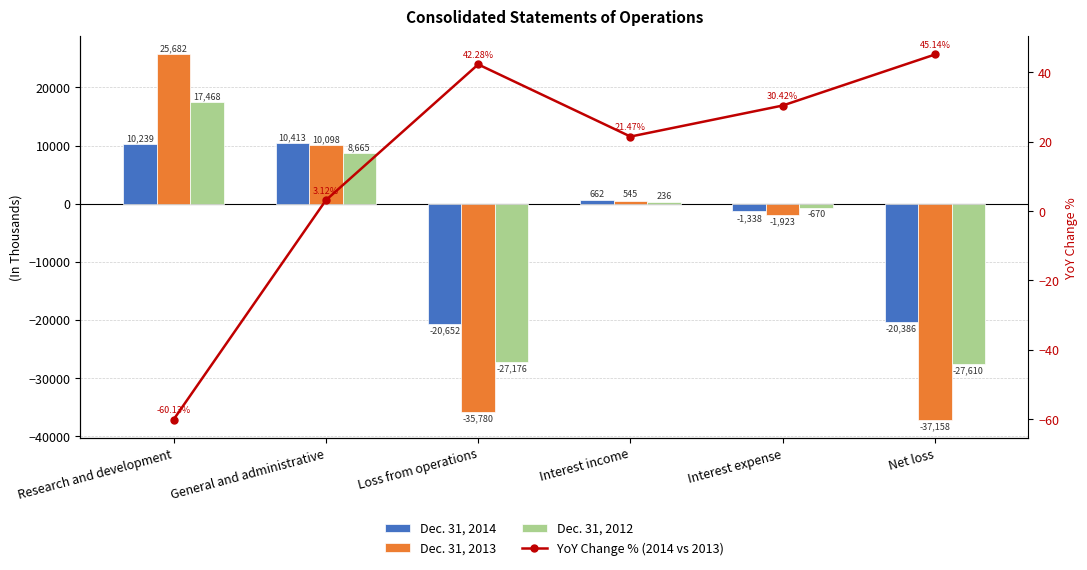

Where is YoY Change % (2014 vs 2013) nearest to the value -7?

General and administrative